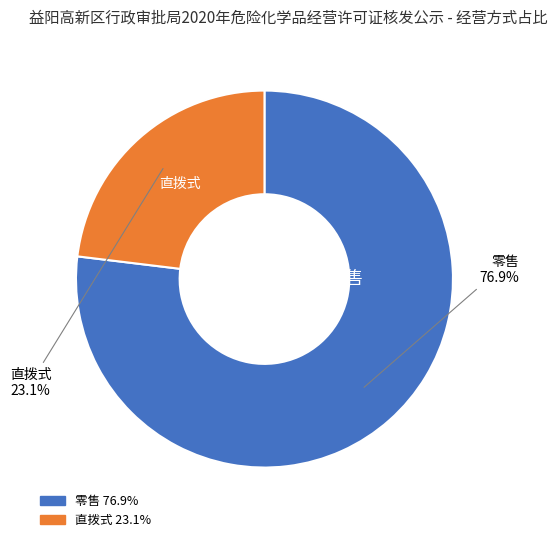

Count the number of slices in the pie.

2